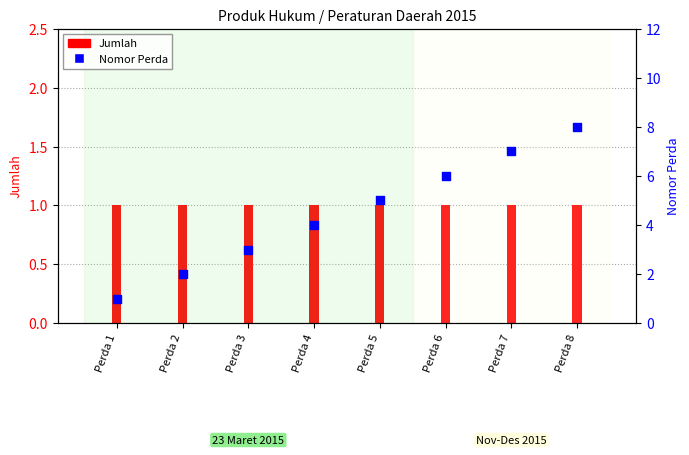

At how many categories does at least one series exceed 1?

7